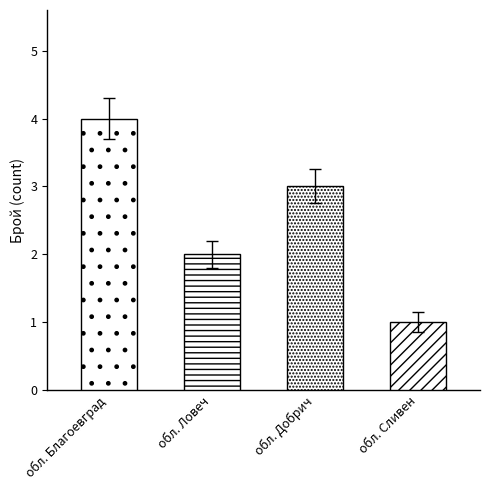

What is the value of the 2nd bar from the left?

2